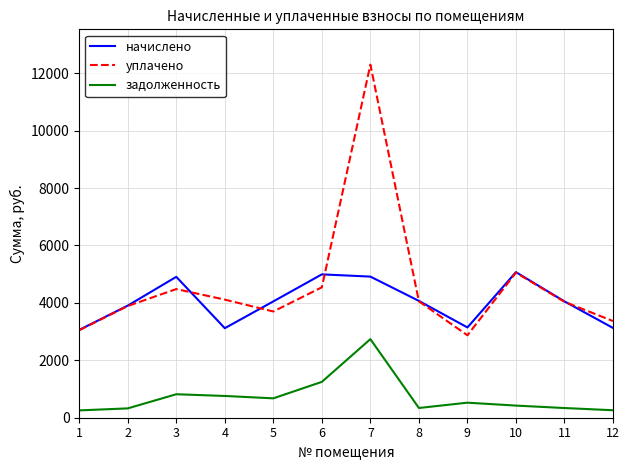

True or false: задолженность and начислено cross at least once.

False